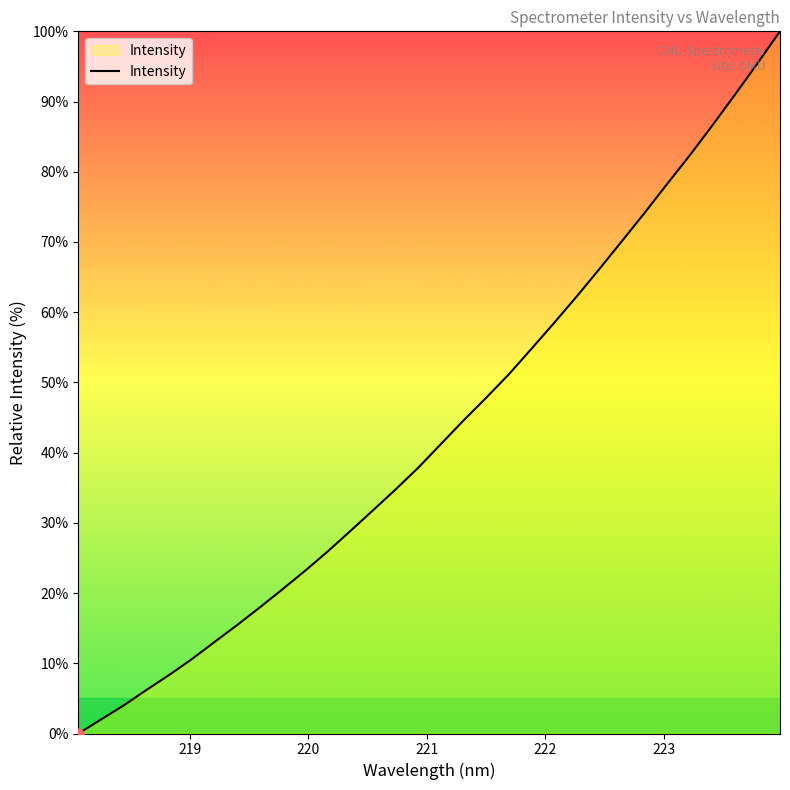

What is the maximum value shown in the chart?

100.0